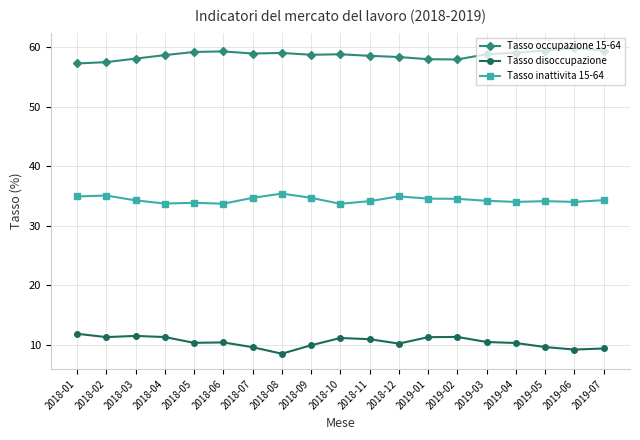

In Tasso occupazione 15-64, how many points are lower than both neighbors (excluding endpoints)?

3